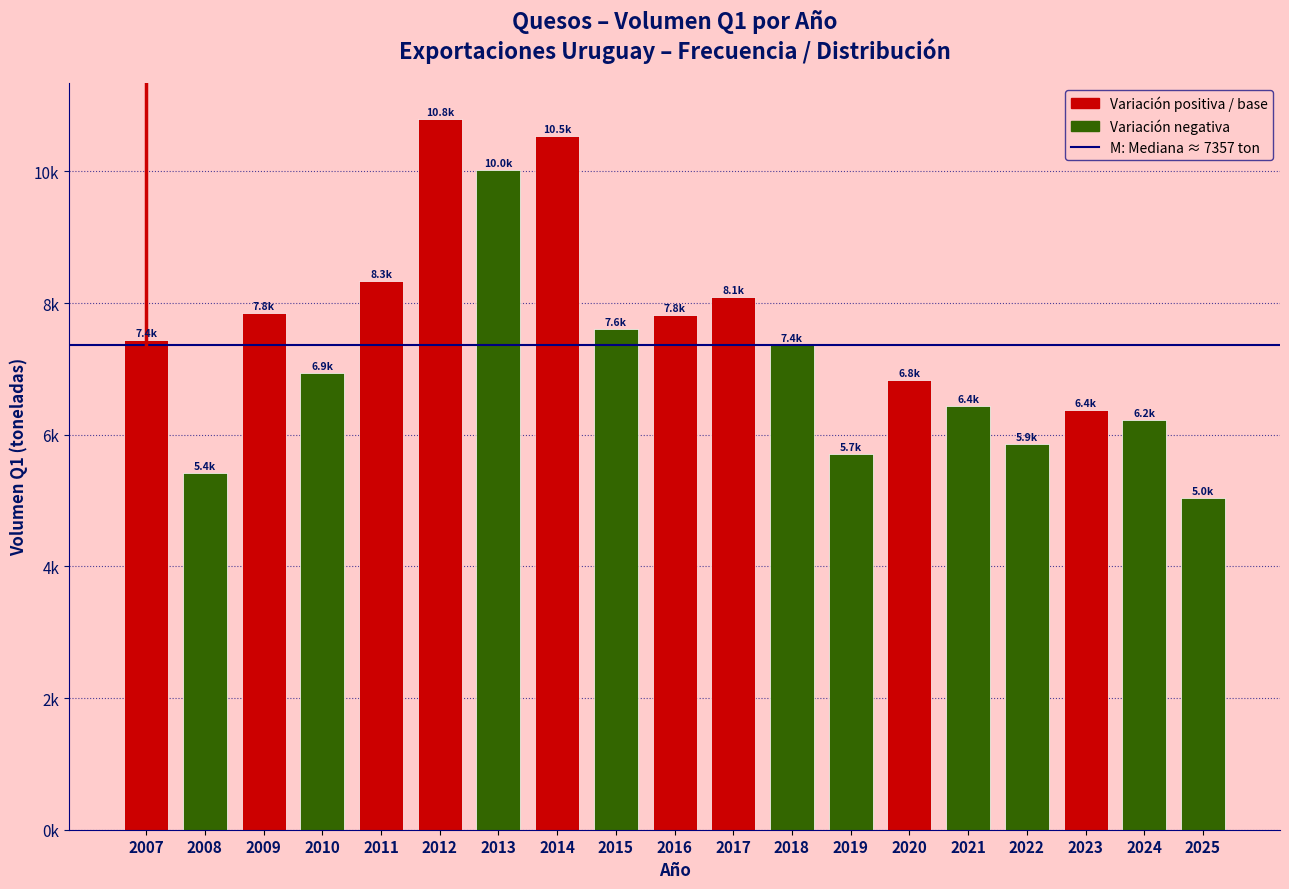

Are the bars horizontal?

No